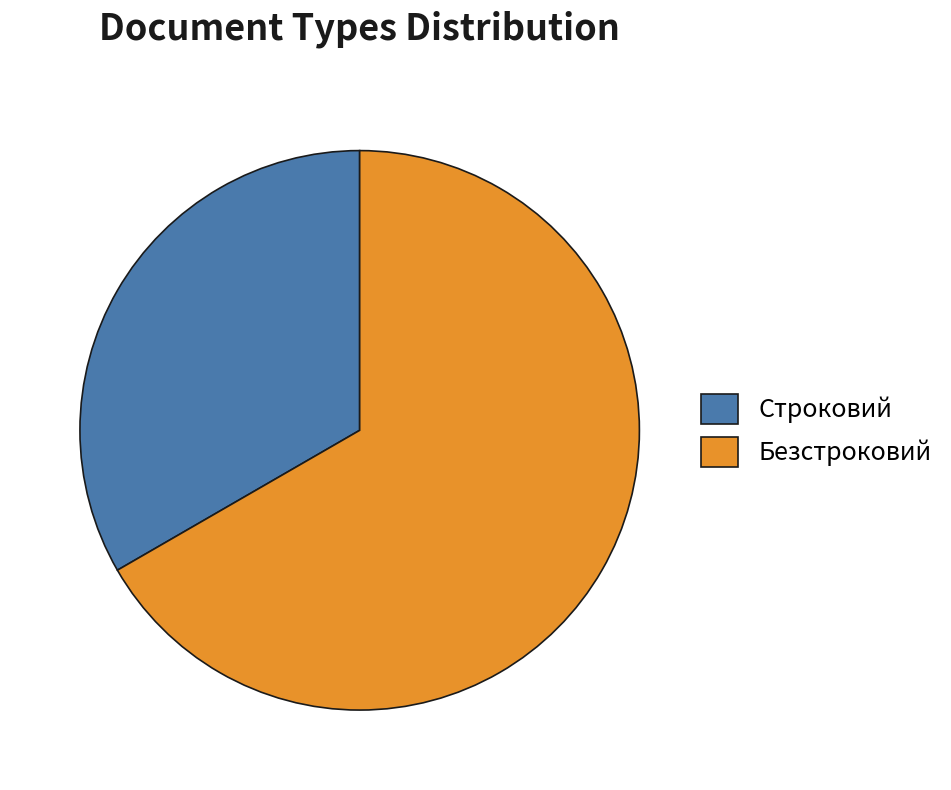

Which category accounts for the majority?

Безстроковий